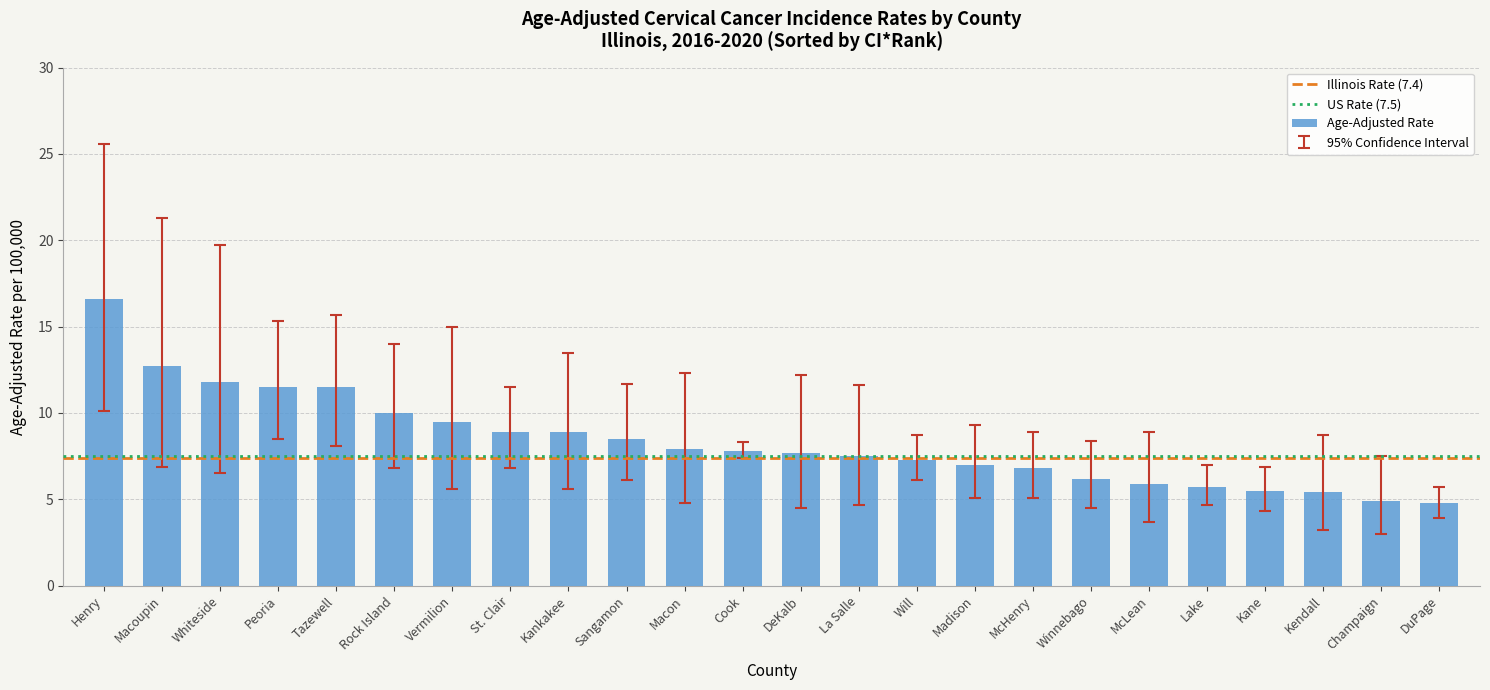

How many categories are shown in the chart?

24